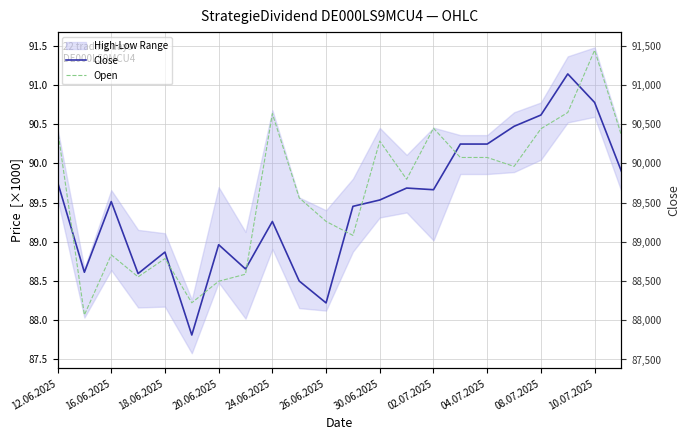

Reading left to right, transcribe all the data shown in this chart.

Close: 89.8	88.6	89.5	88.6	88.9	87.8	89.0	88.7	89.3	88.5	88.2	89.5	89.5	89.7	89.7	90.2	90.2	90.5	90.6	91.1	90.8	89.9
Open: 90.4	88.1	88.8	88.6	88.8	88.2	88.5	88.6	90.6	89.6	89.3	89.1	90.3	89.8	90.4	90.1	90.1	90.0	90.4	90.6	91.4	90.4
Close (right): 89763.0	88612.0	89513.0	88595.0	88869.0	87812.0	88963.0	88654.0	89259.0	88500.0	88221.0	89452.0	89533.0	89685.0	89664.0	90246.0	90246.0	90472.0	90616.0	91140.0	90776.0	89897.0